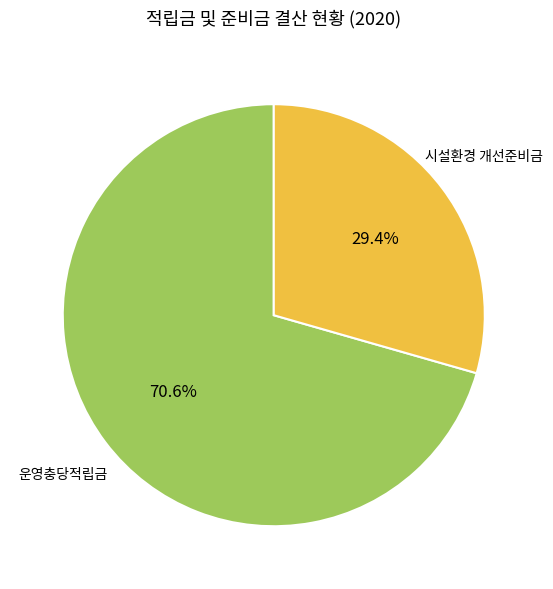

Which category accounts for the majority?

운영충당적립금